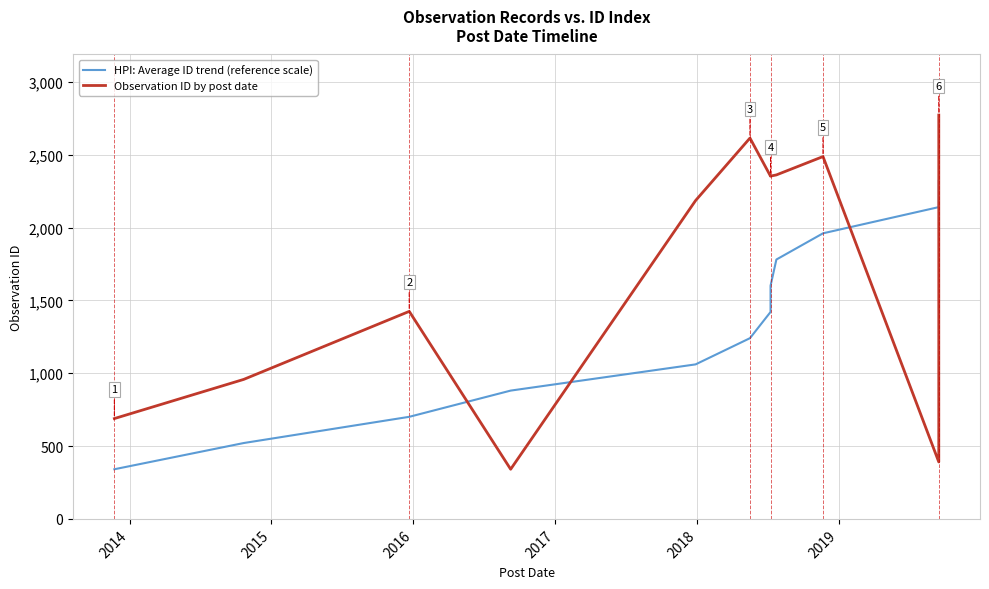

What is the maximum value for Observation ID by post date?

2773